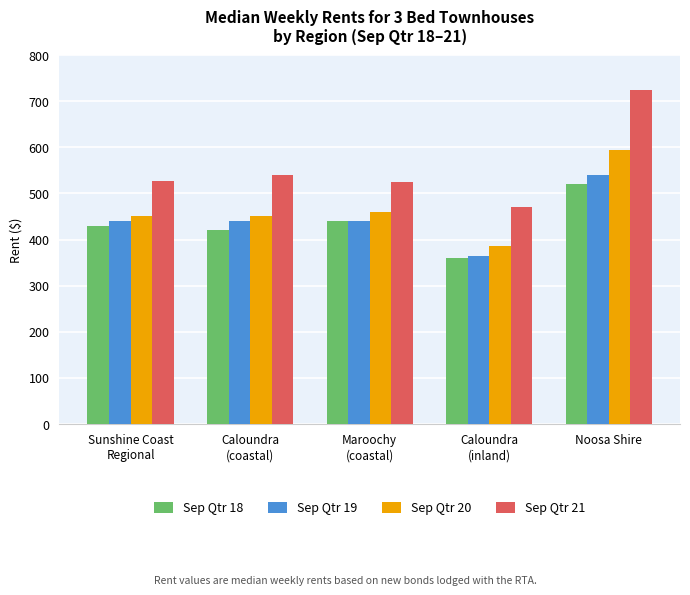

What are all the series names shown in the legend?

Sep Qtr 18, Sep Qtr 19, Sep Qtr 20, Sep Qtr 21